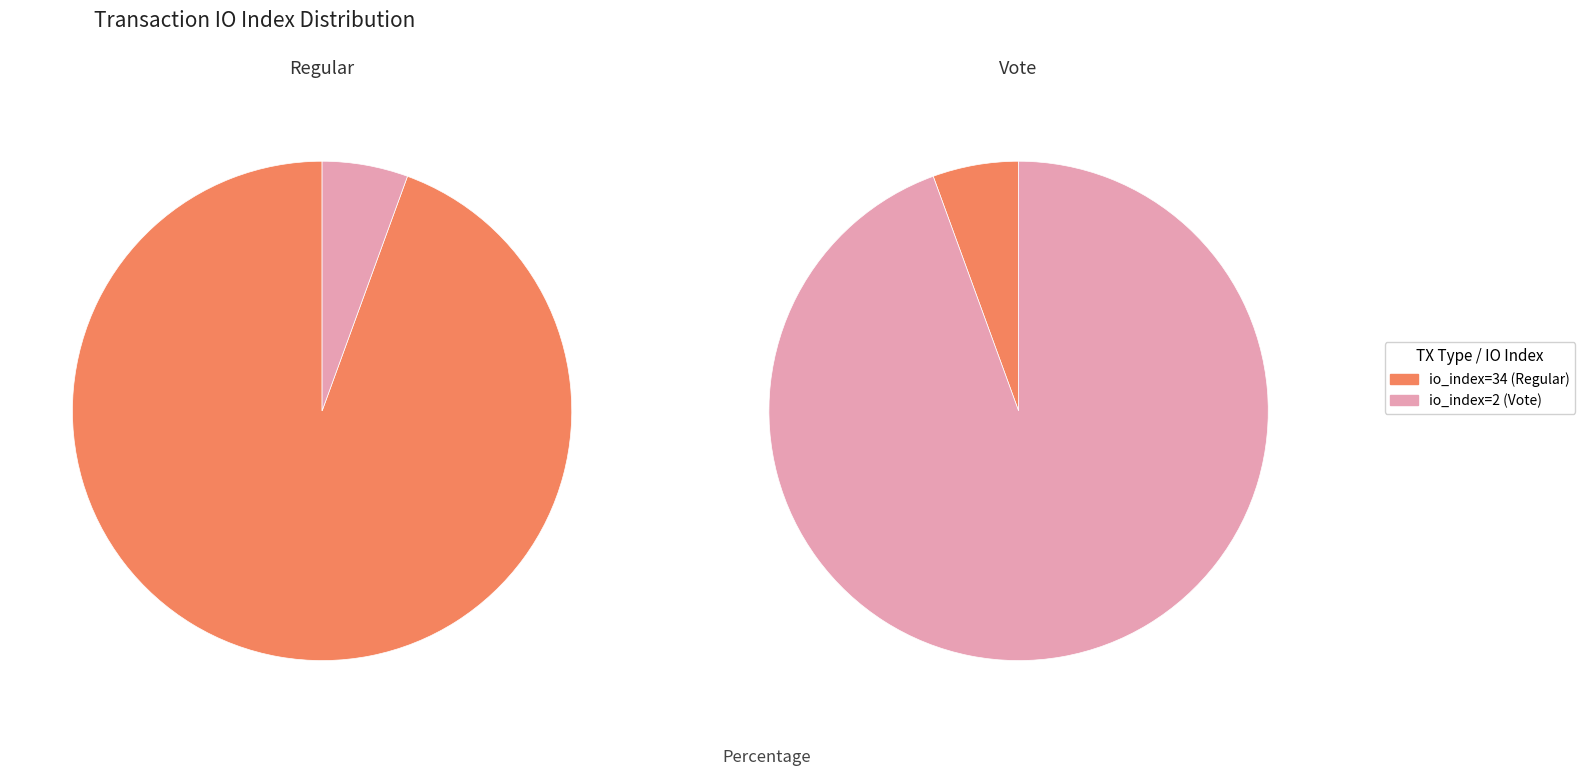

The io_index=34 (Regular) slice represents 6% of the pie. True or false?

True